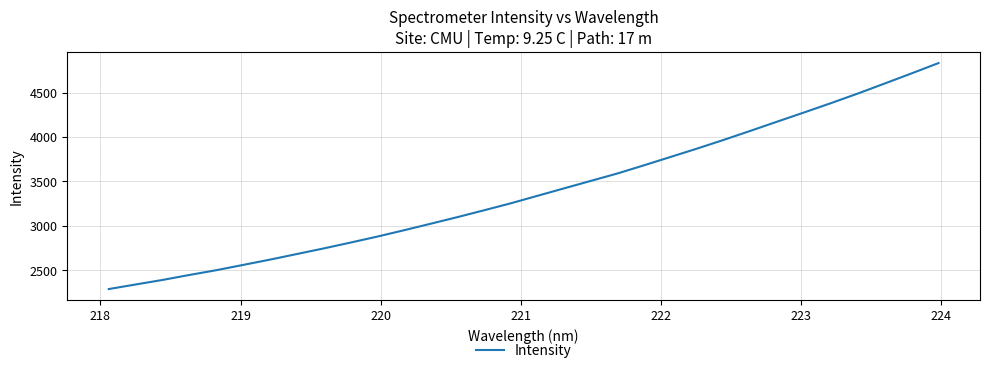

What is the greatest value displayed?

4831.6